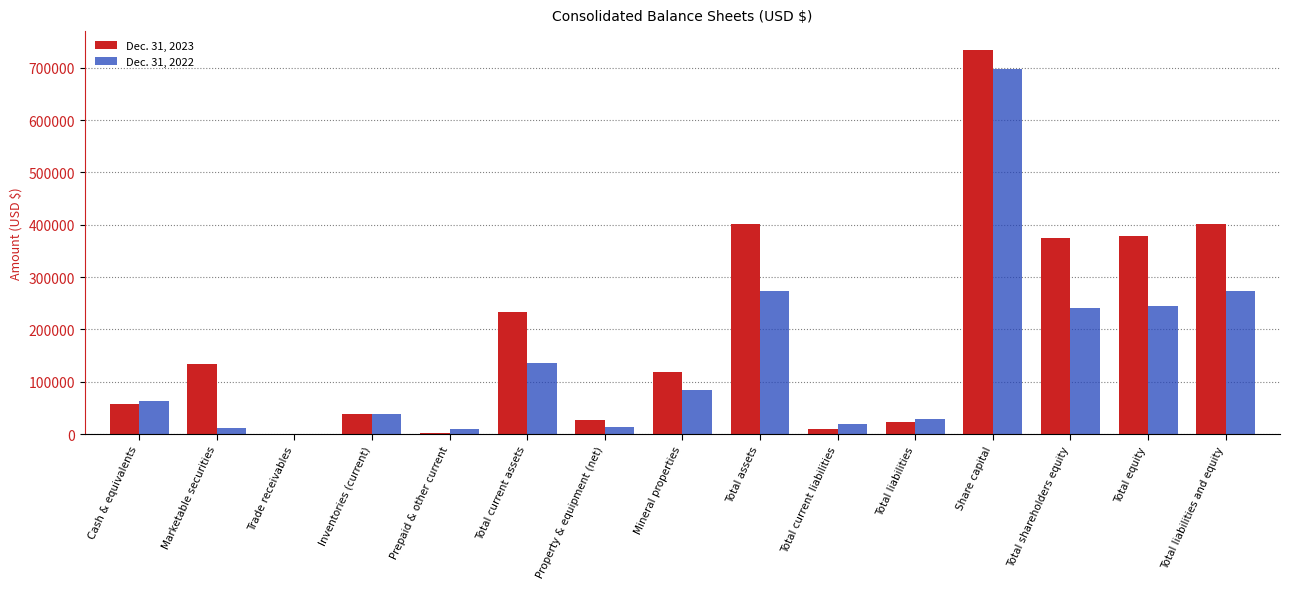

How many data points does each series have?

15